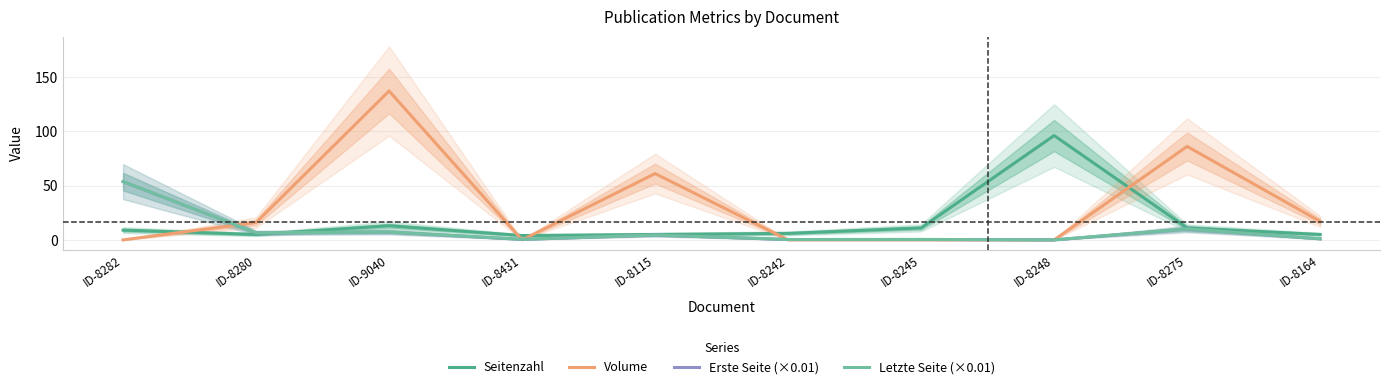

List the labels in order of Volume value, largest first.

ID-9040, ID-8275, ID-8115, ID-8164, ID-8280, ID-8282, ID-8431, ID-8242, ID-8245, ID-8248